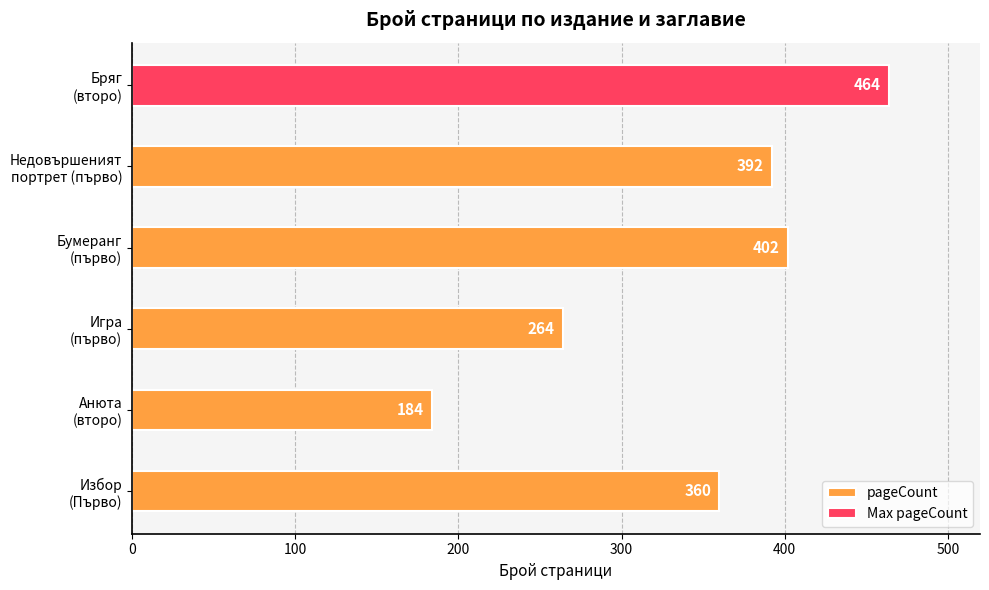

What is the difference between the maximum and minimum values?

280